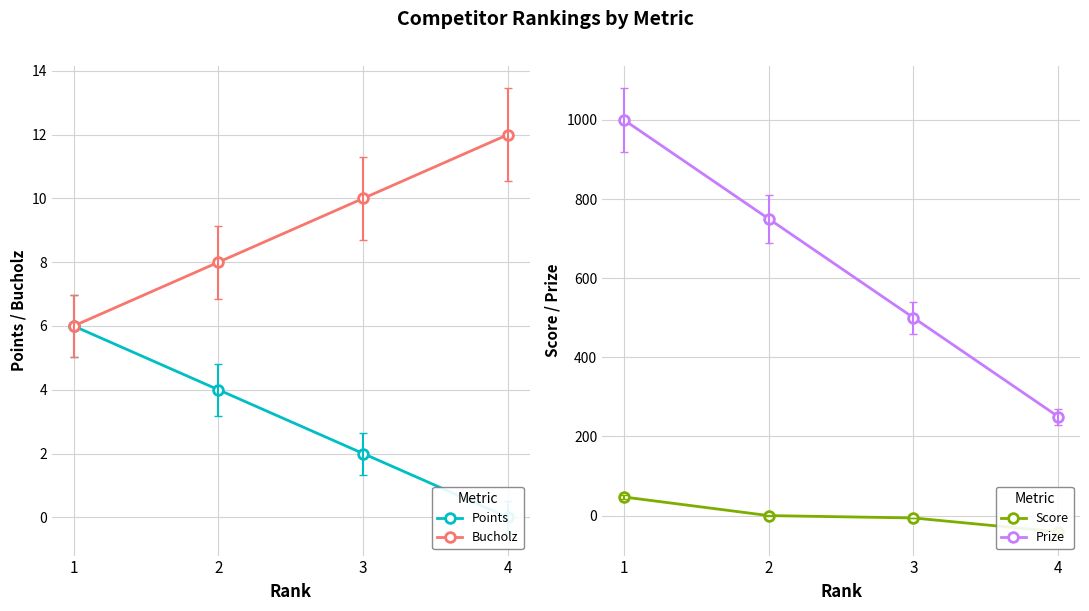

What is the difference between the maximum and second lowest values in the Prize series?

500